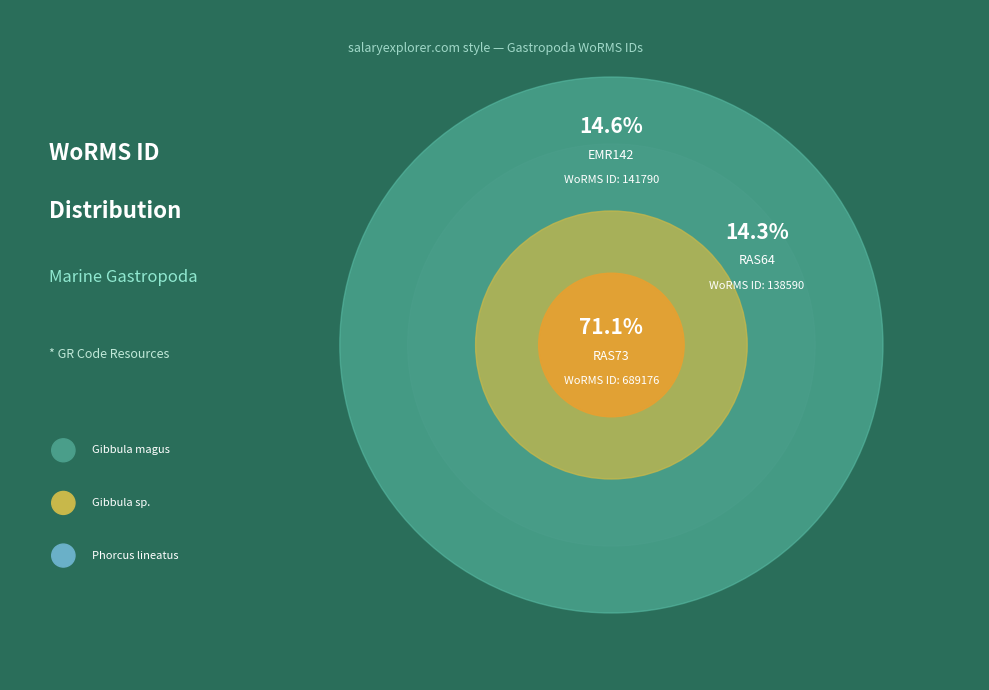

To the nearest percent, what is the difference between the largest and smallest slice percentages?

57%